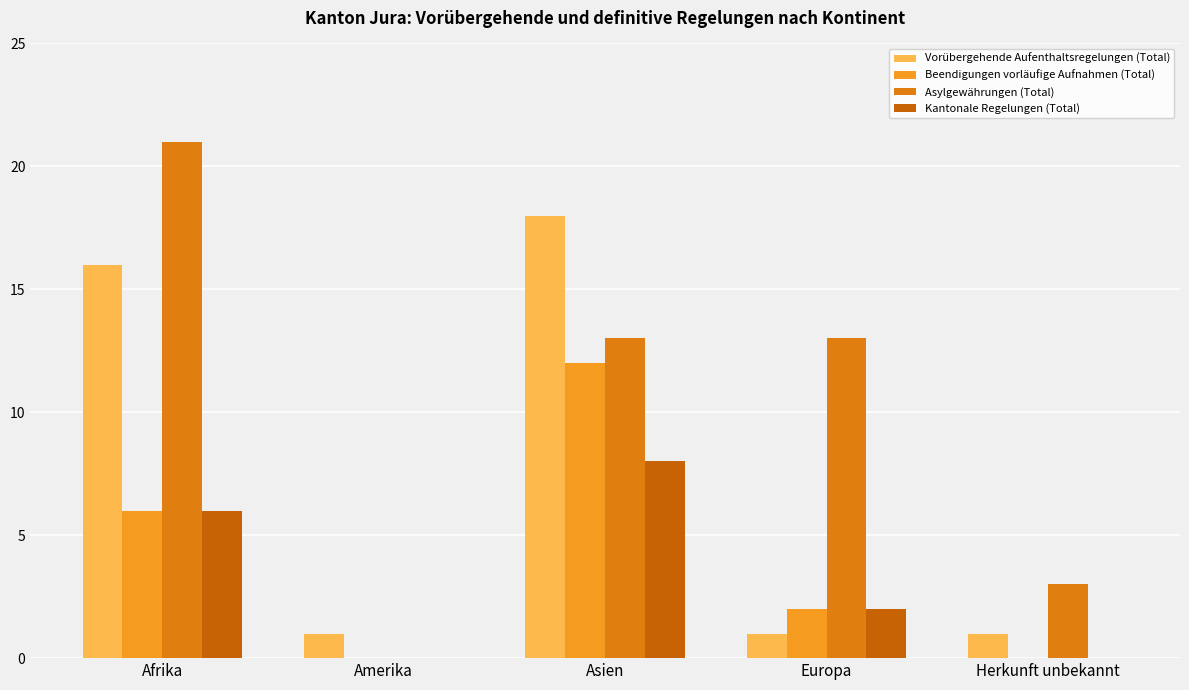

At how many categories does at least one series exceed 3?

3